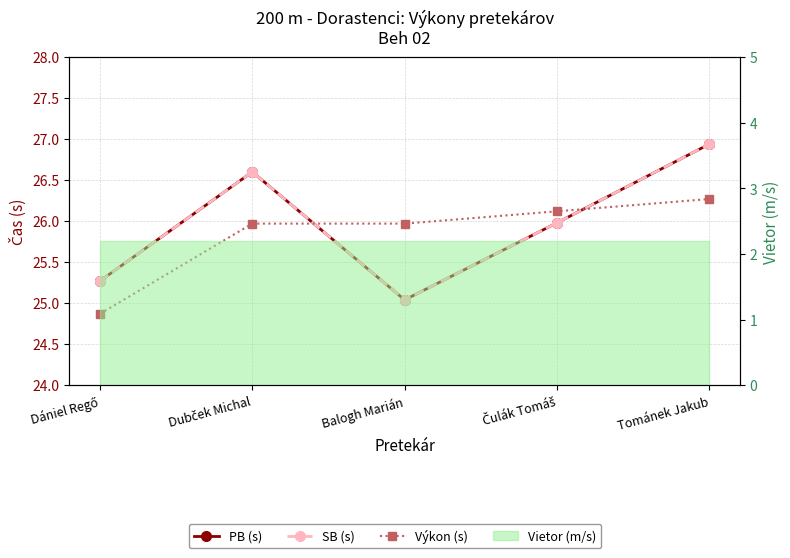

Which label corresponds to the smallest value in the chart?

Dániel Regő